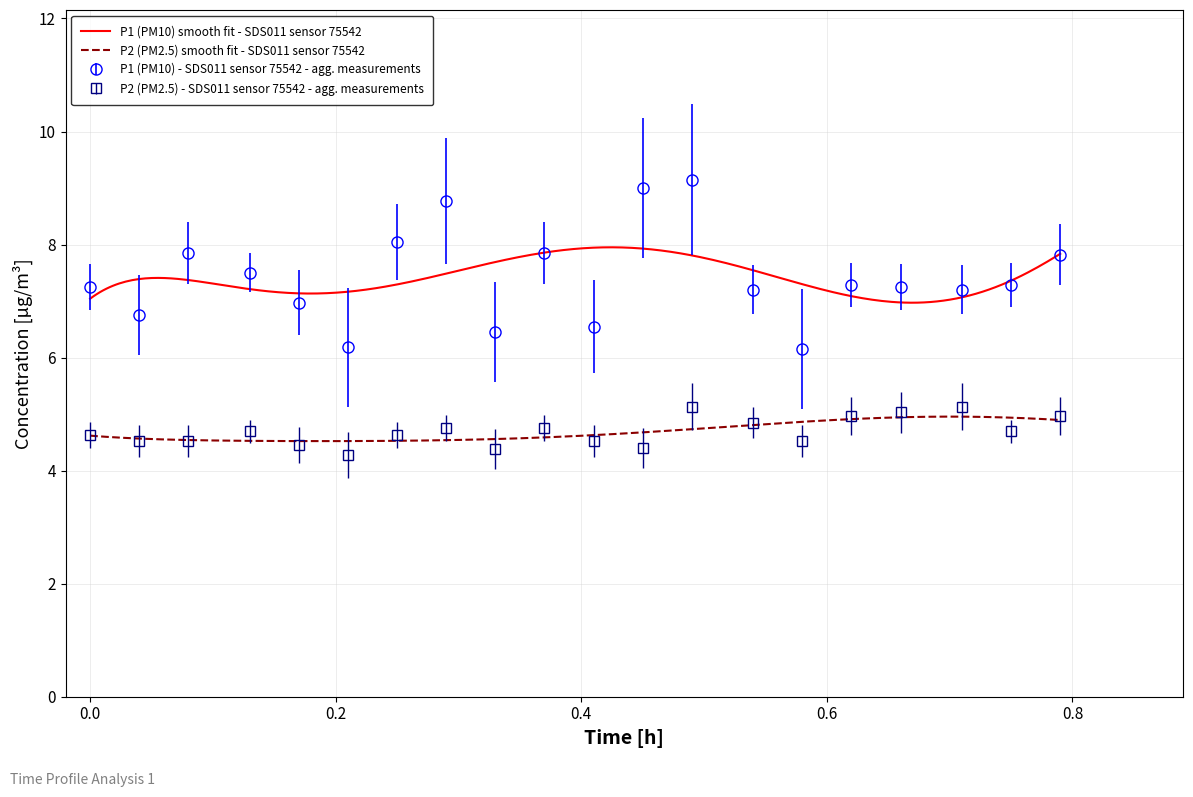

Reading left to right, list all the values displayed in this chart.

P1: 7.2	6.8	7.8	7.5	7.0	6.2	8.1	8.8	6.5	7.8	6.5	9.0	9.2	7.2	6.2	7.3	7.2	7.2	7.3	7.8
P2: 4.6	4.5	4.5	4.7	4.5	4.3	4.6	4.8	4.4	4.8	4.5	4.4	5.1	4.8	4.5	5.0	5.0	5.1	4.7	5.0